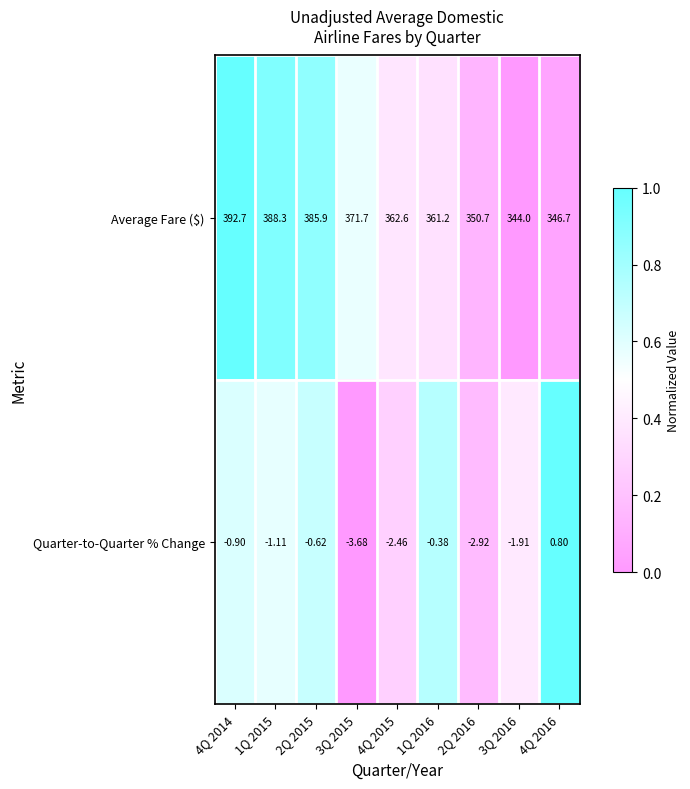

What is the total value across all series at 3Q 2015?

368.0